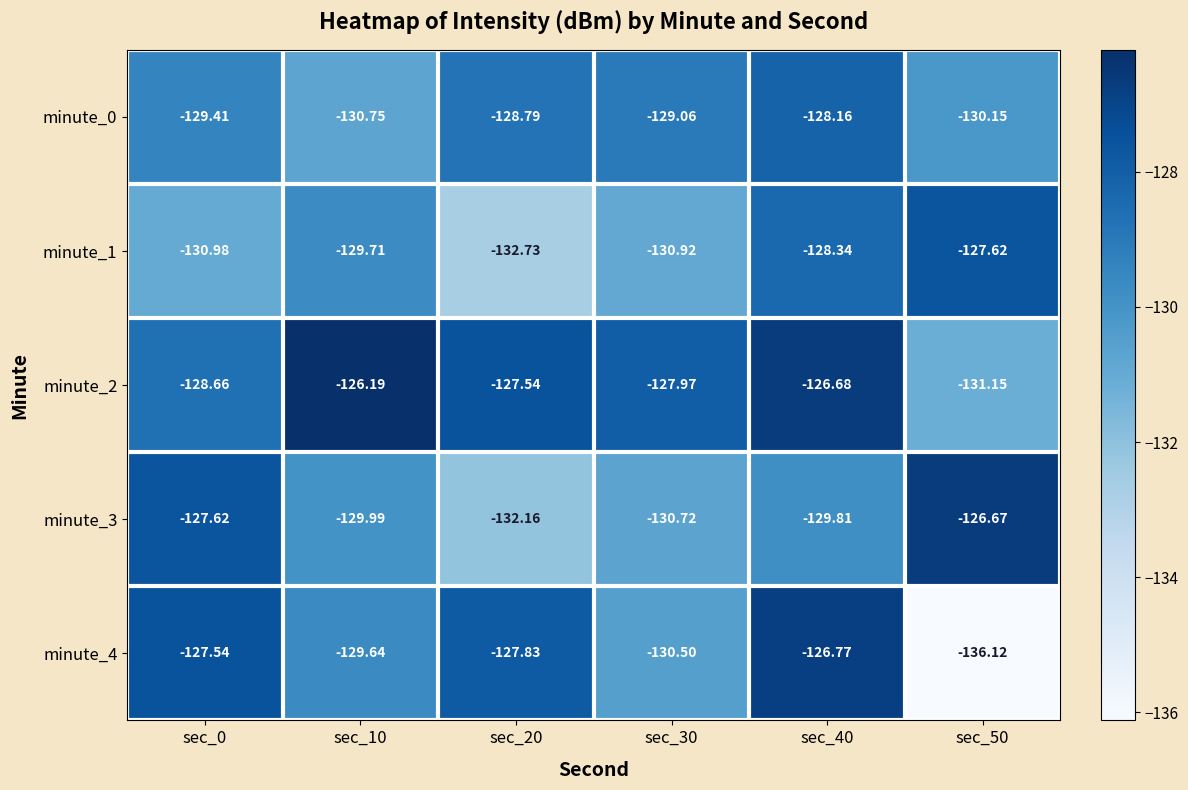

Rank the series at sec_20 from highest to lowest value.

minute_2, minute_4, minute_0, minute_3, minute_1